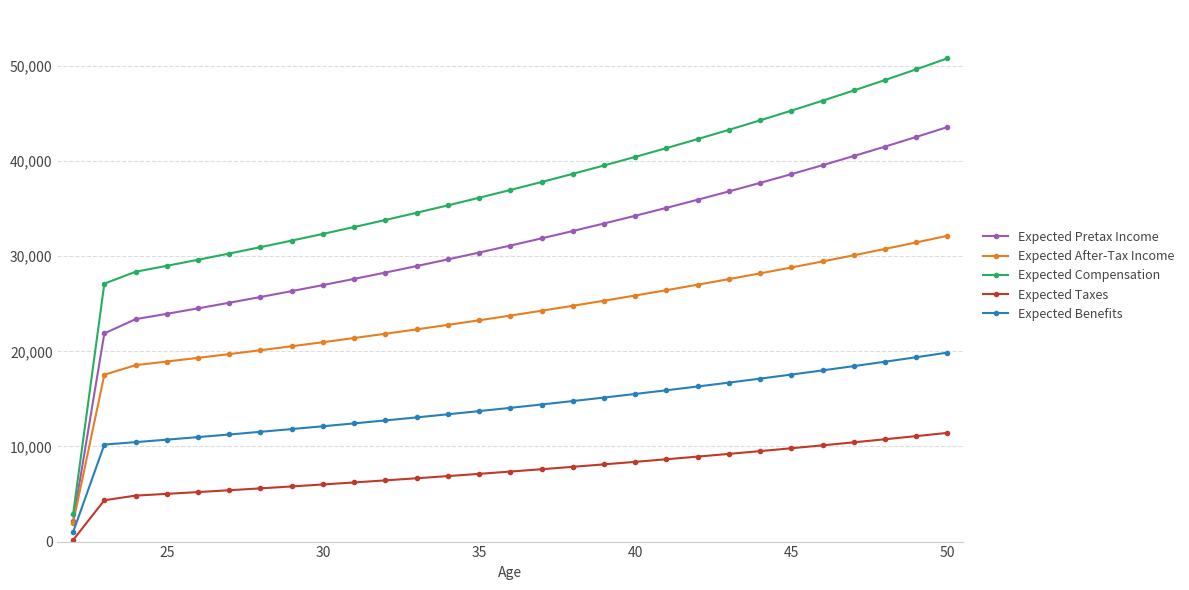

How many lines are shown in the chart?

5